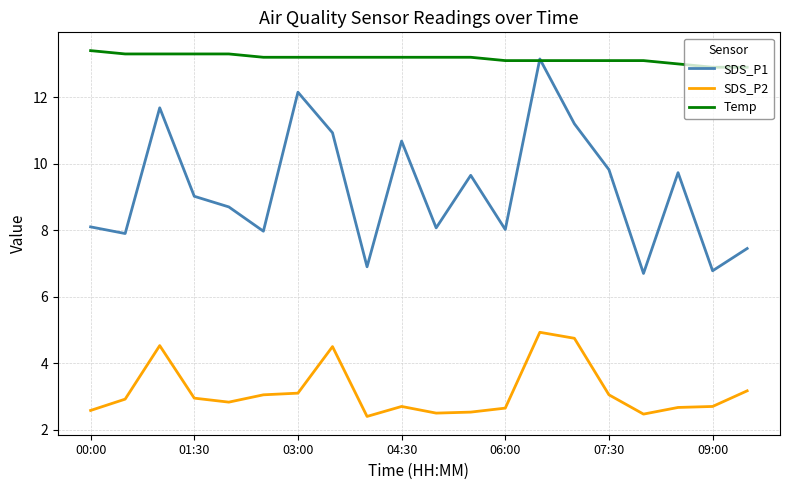

Which series has the widest spread of values?

SDS_P1